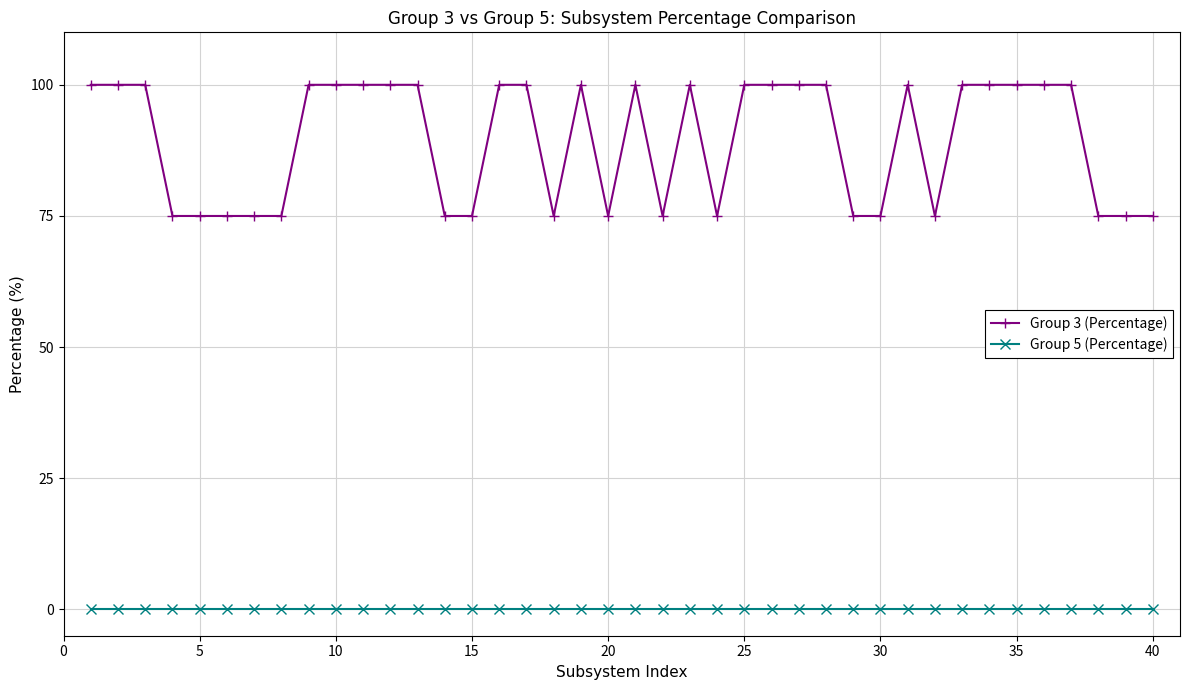

Which series has the largest total across all categories?

Group 3 (Percentage)